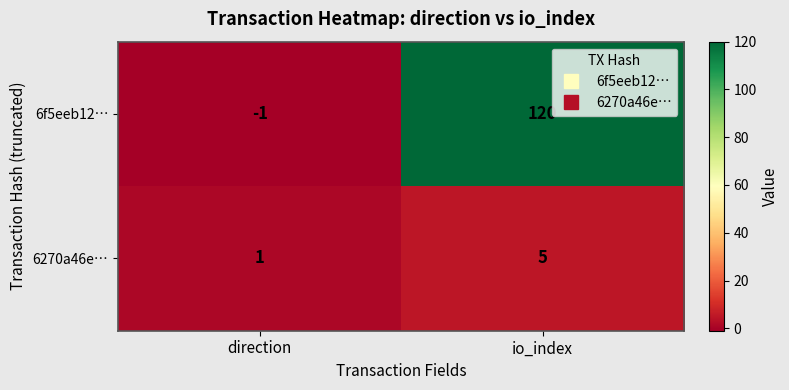

Reading left to right, list all the values displayed in this chart.

6f5eeb12…: direction=-1	io_index=120
6270a46e…: direction=1	io_index=5